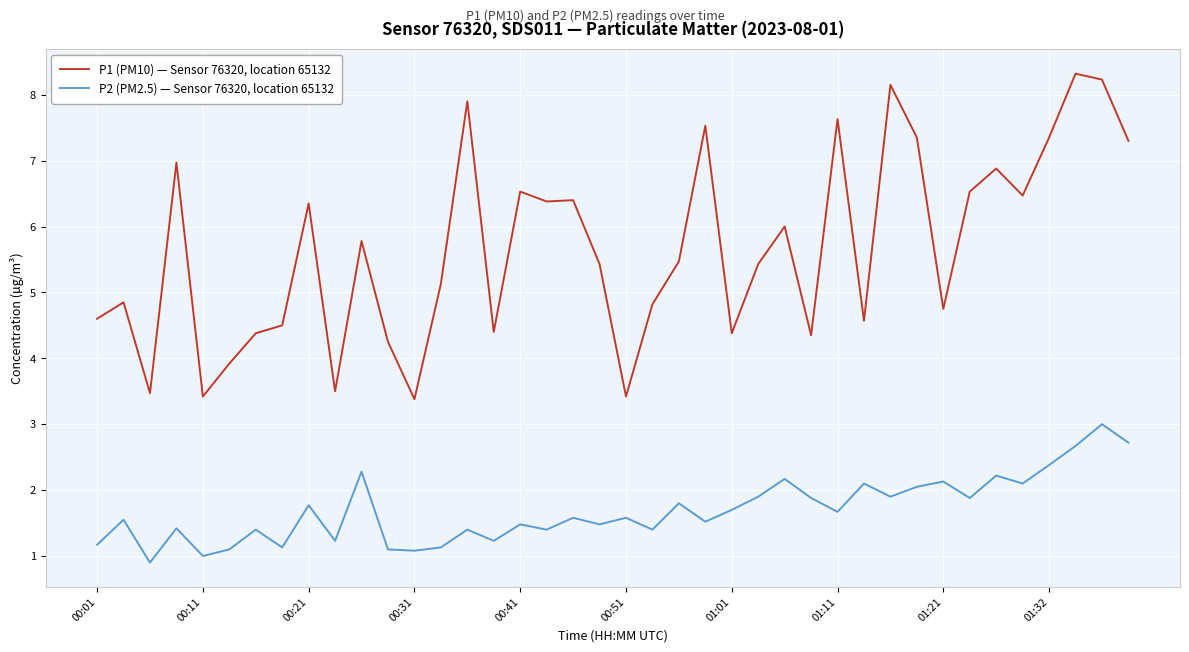

Which series has the largest range (max minus min)?

P1 (PM10) — Sensor 76320, location 65132